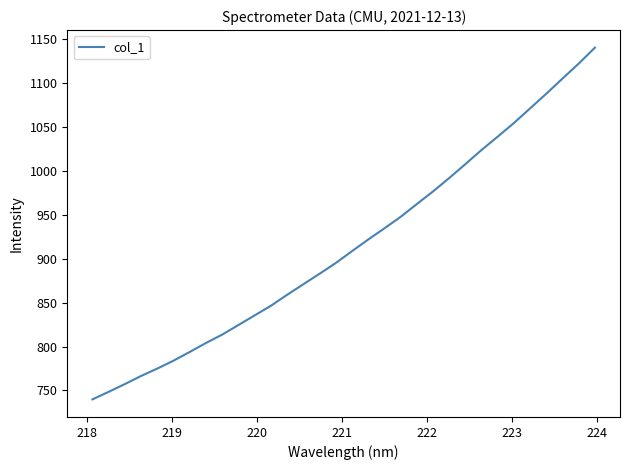

What is the greatest value displayed?

1140.6